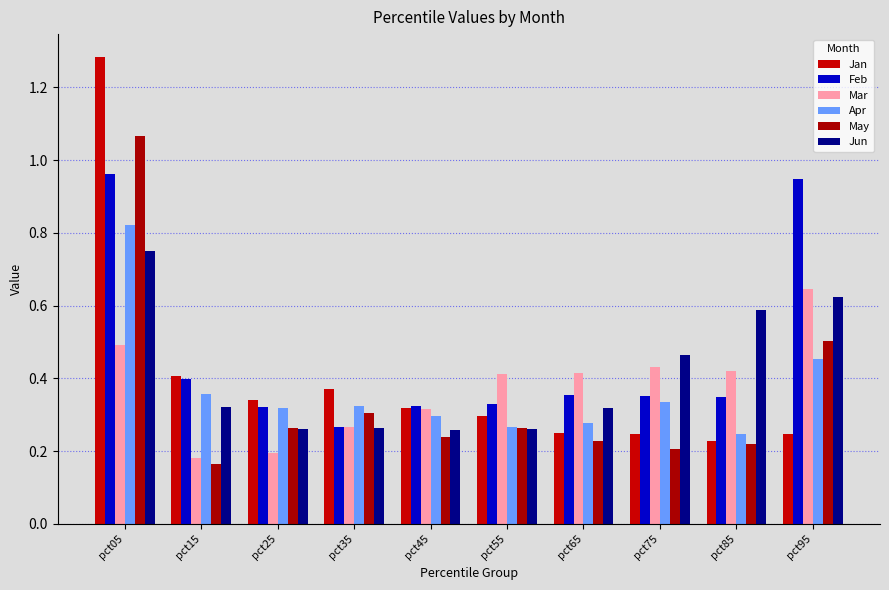

How many bars are there in each group?

6